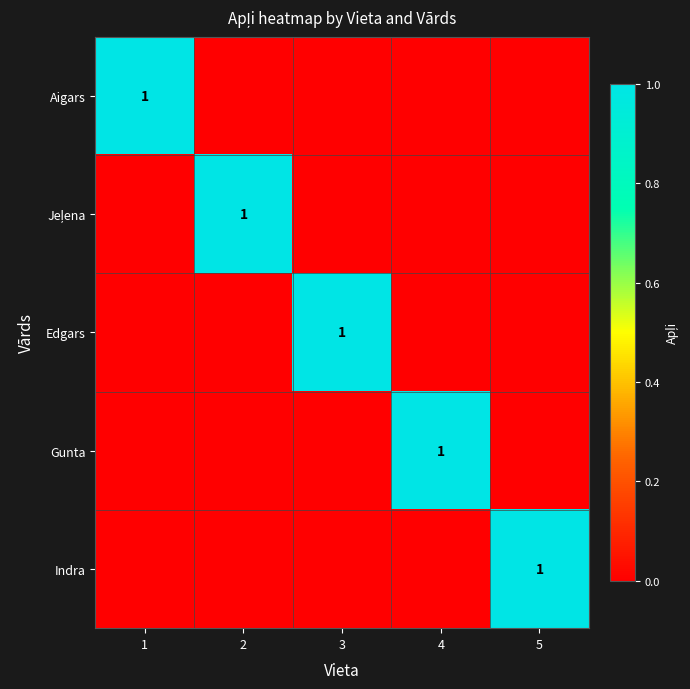

The Aigars series shows 2 at 1. True or false?

False